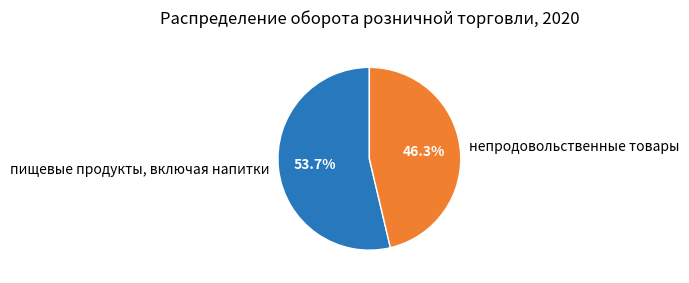

To the nearest percent, what portion does непродовольственные товары represent?

46%